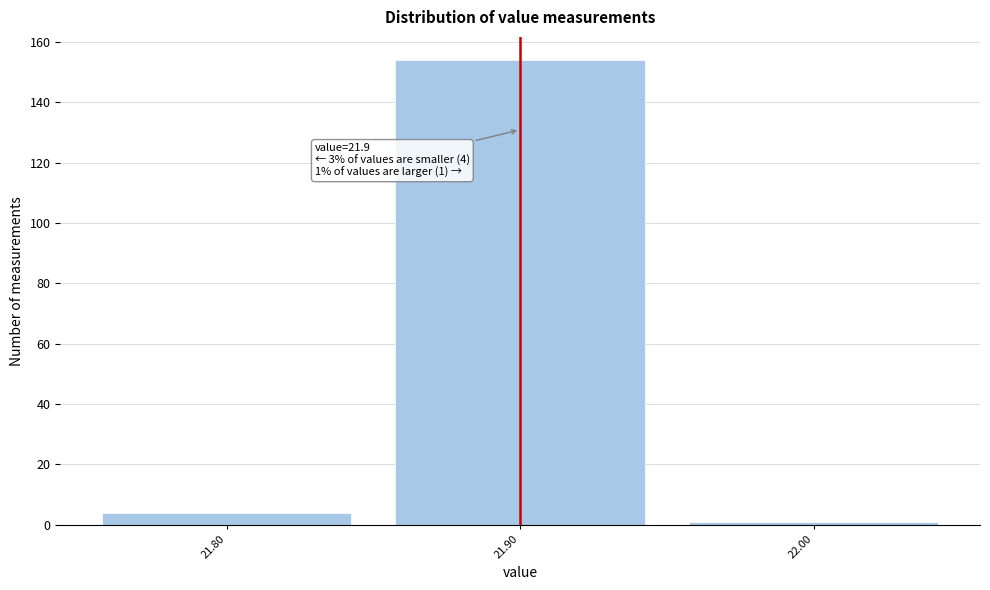

Which range on the x-axis has the tallest bar?

21.85 to 21.95